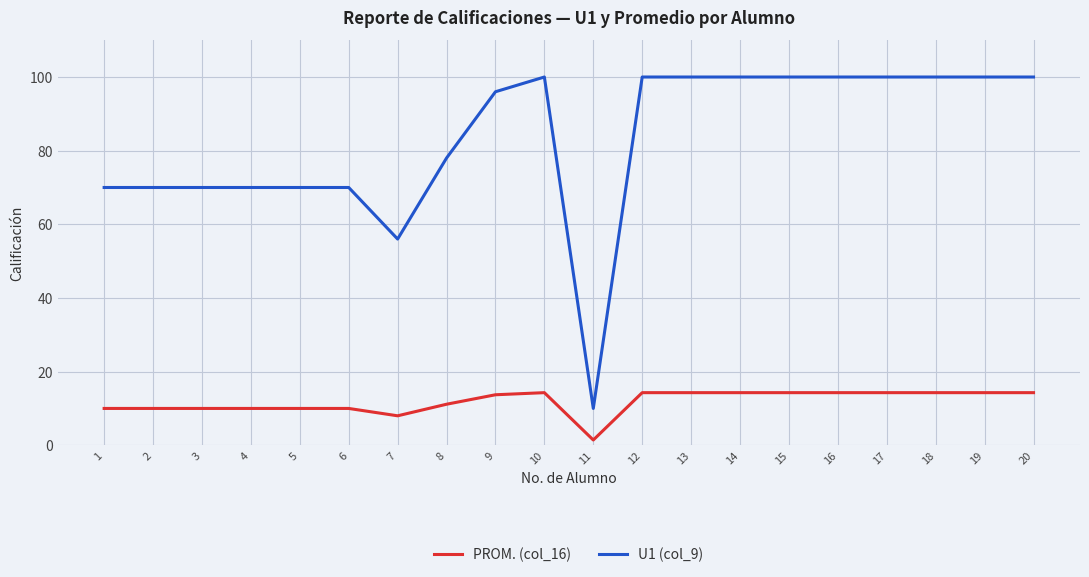

At which label does U1 (col_9) reach its minimum?

11